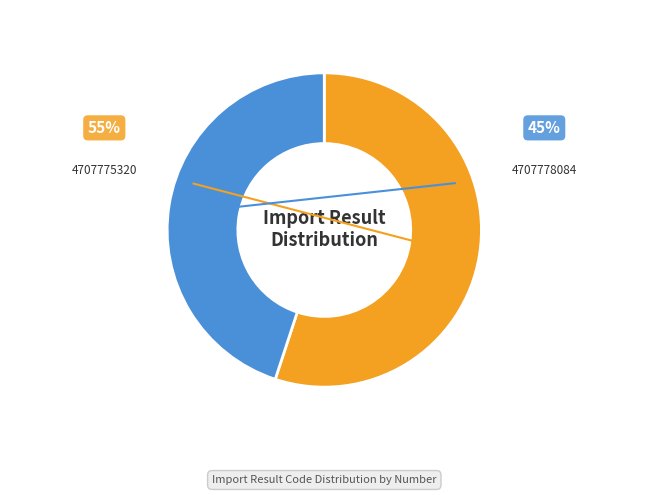

Is it true that 4707775320 is 55% of the pie?

True